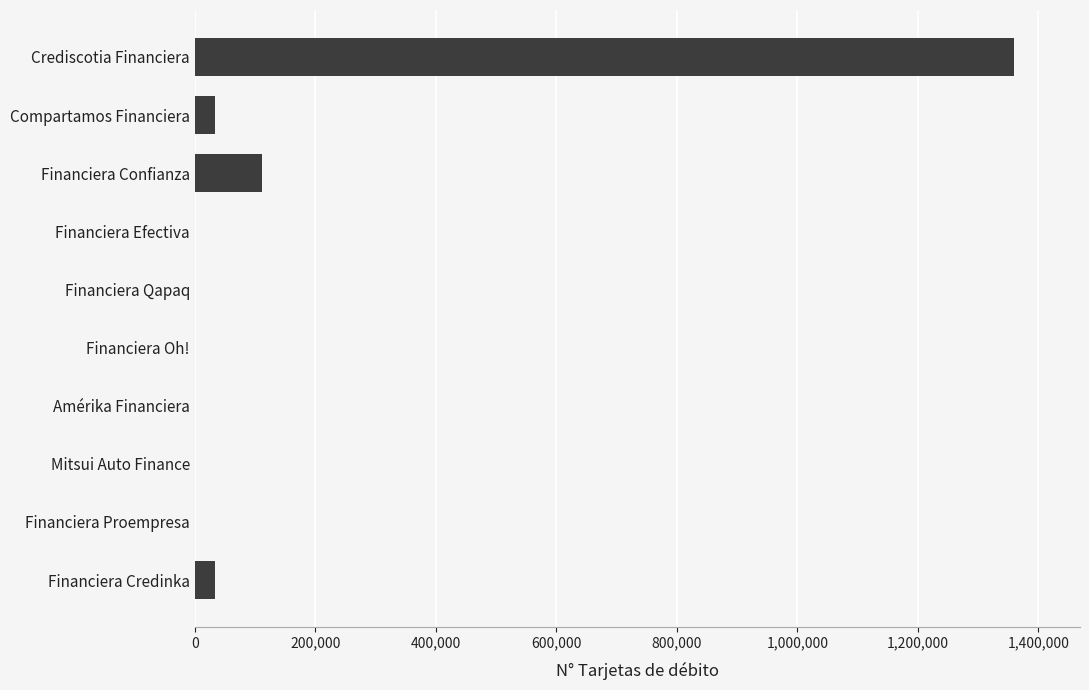

True or false: the data shows 32682 at Financiera Credinka.

True